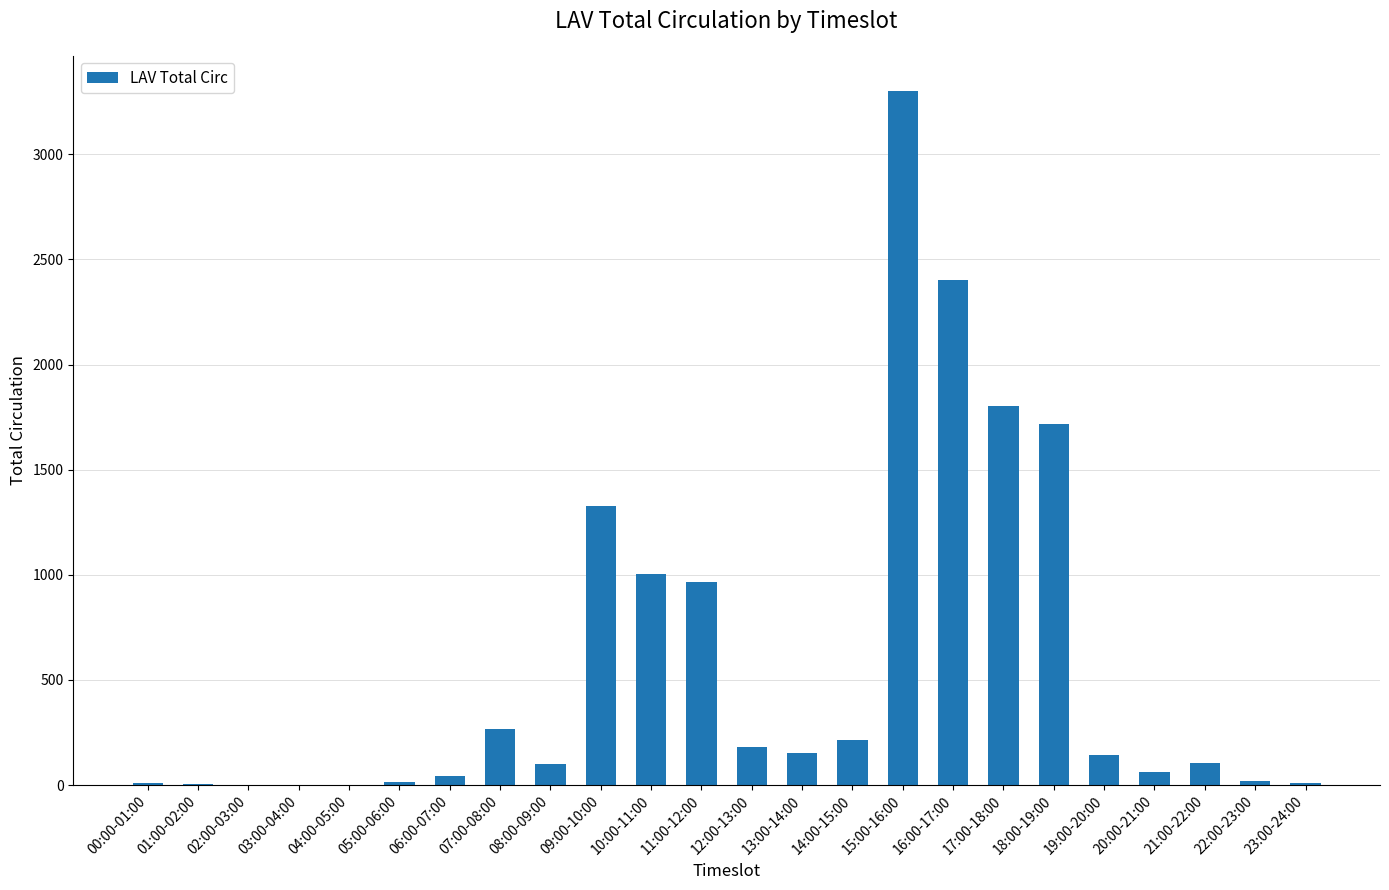

The chart shows a value of 268 at 07:00-08:00. True or false?

True